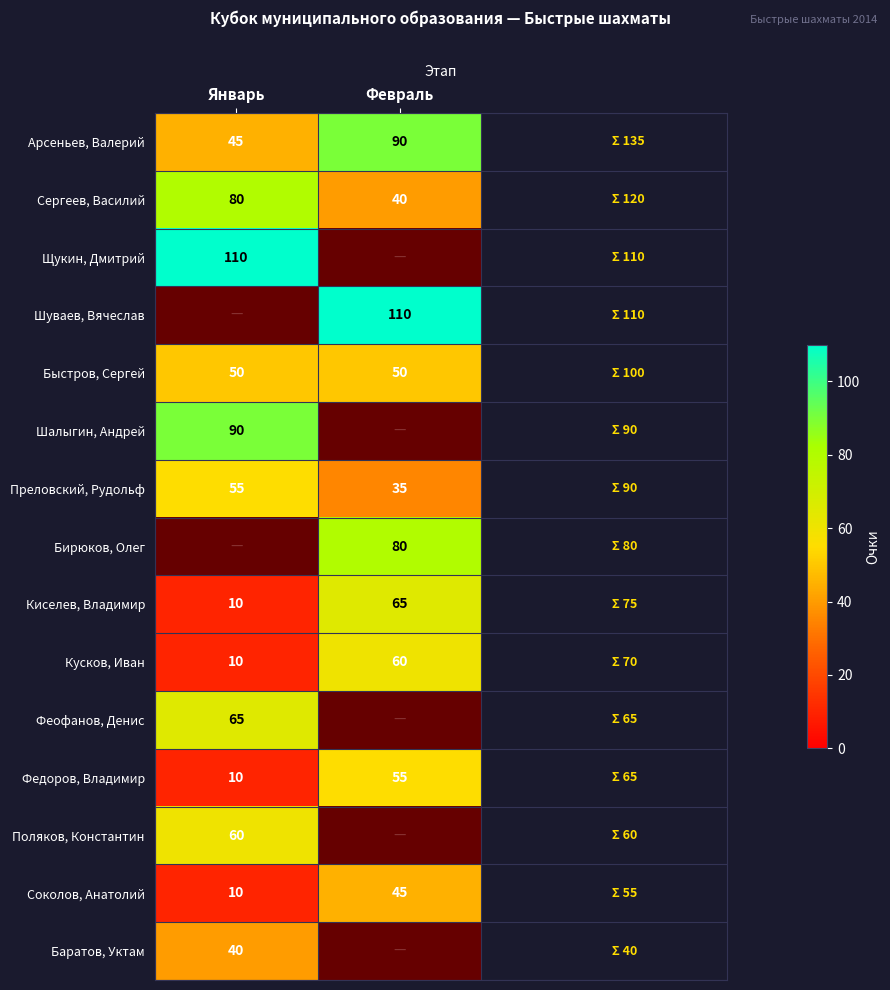

What is the sum of the Соколов, Анатолий values at Январь and Февраль?

55